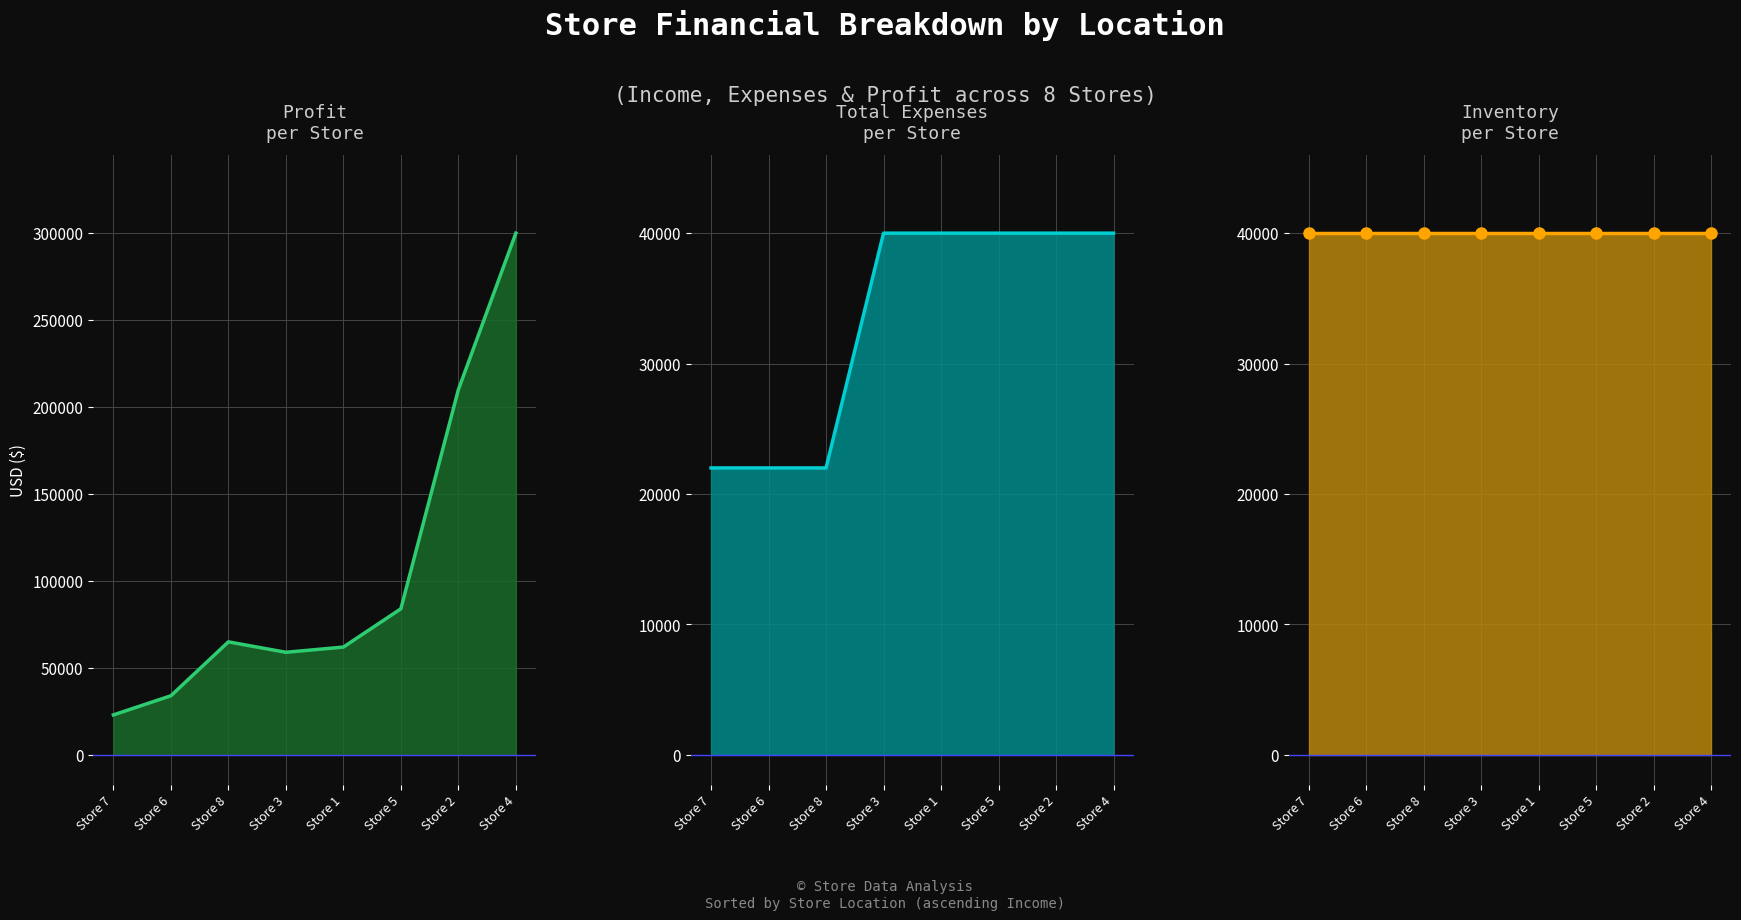

What is the lowest value of the Profit line series?

23000